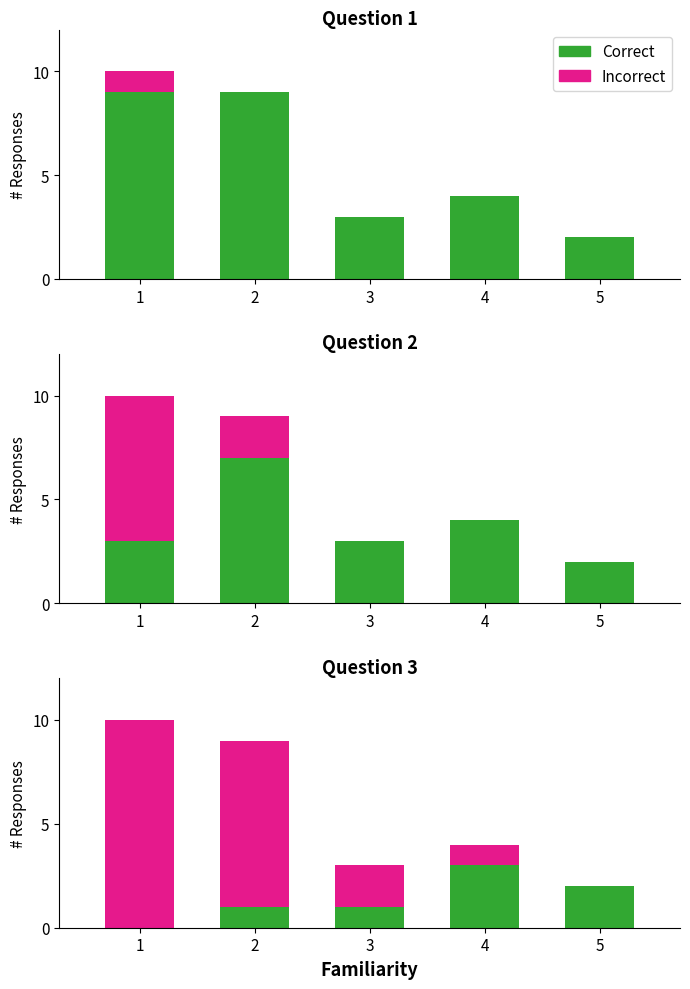

What is the difference between the second highest and second lowest values in the Incorrect series?

7